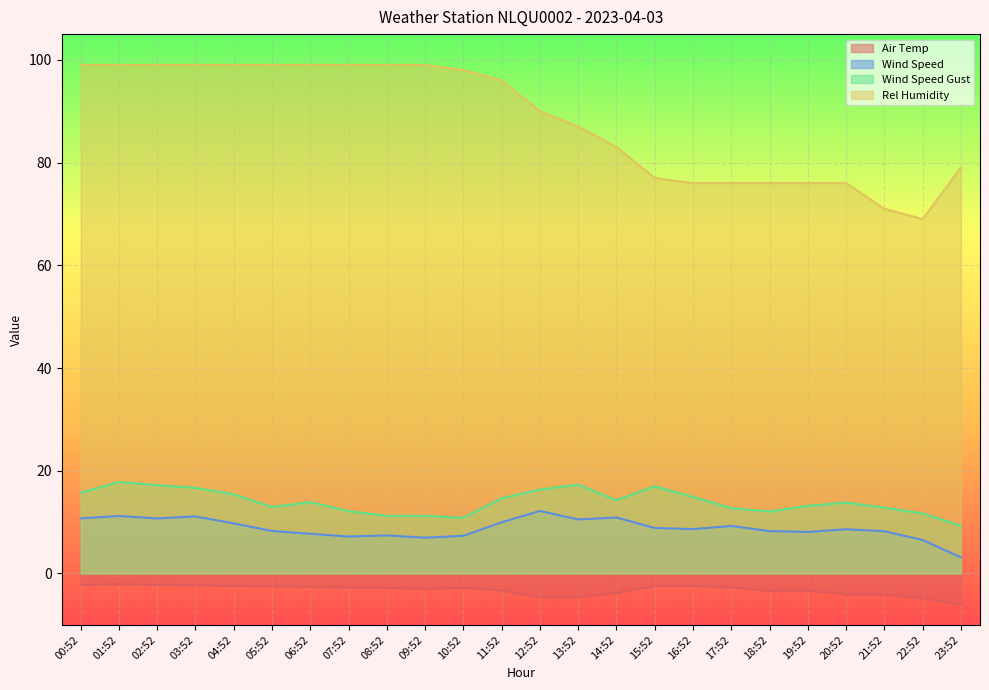

At which label does Air Temp reach its minimum?

23:52